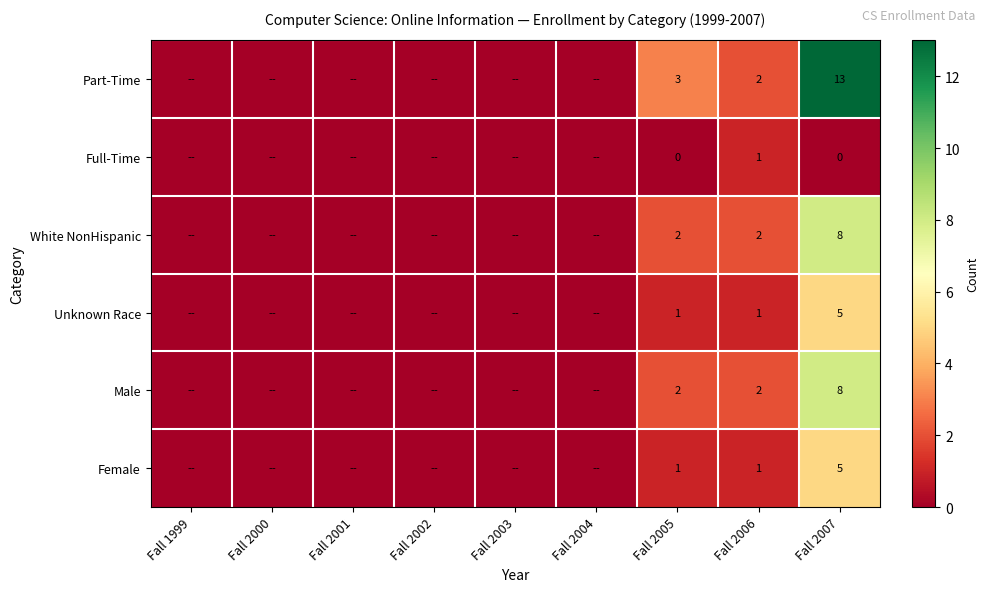

How many data points does each series have?

9